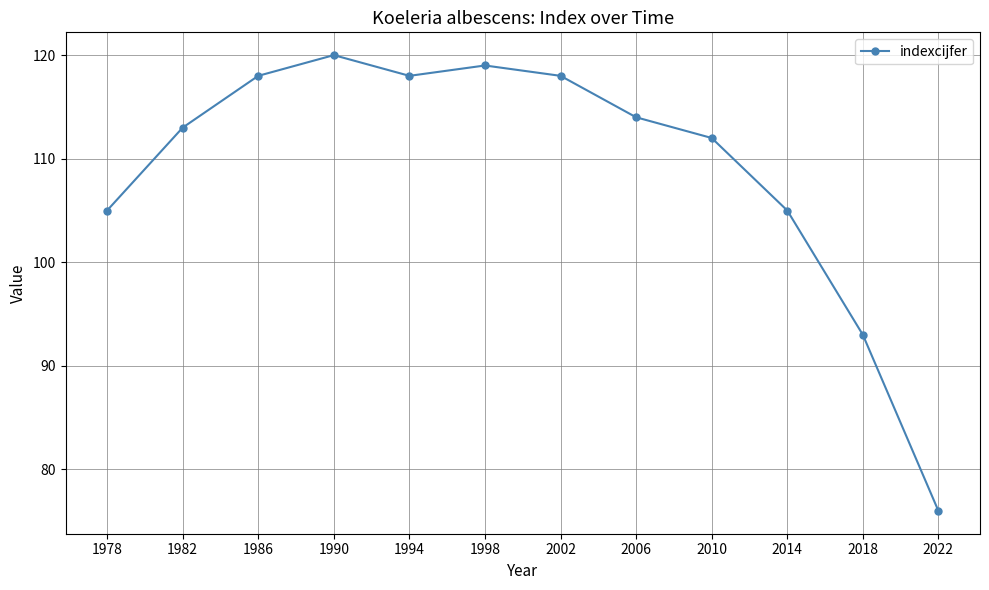

What is the ratio of the value at 1986 to the value at 1982?

1.0